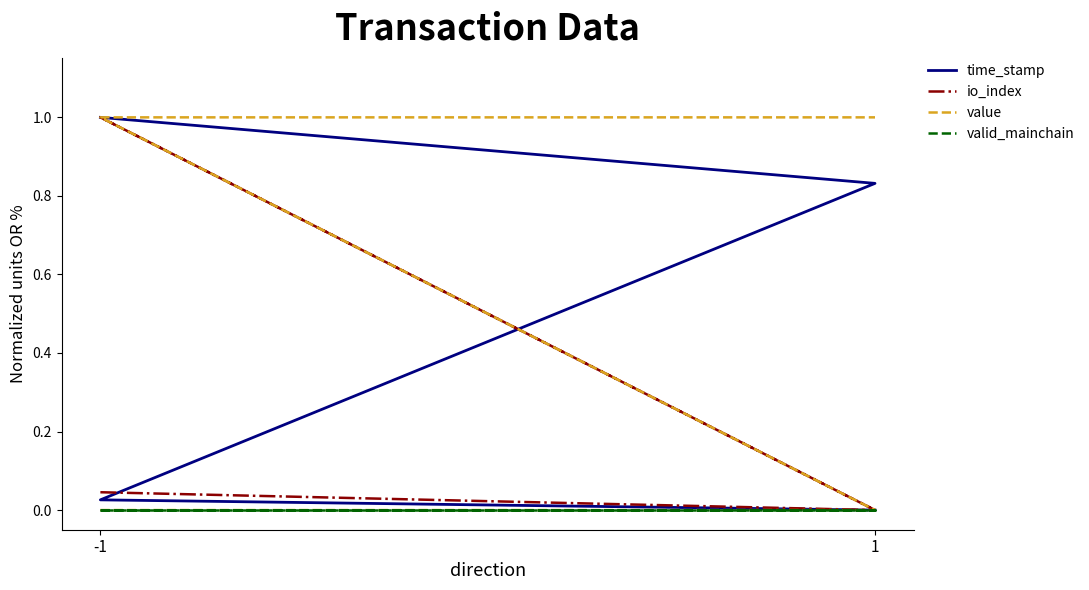

True or false: io_index has more than 0 interior local peaks.

True